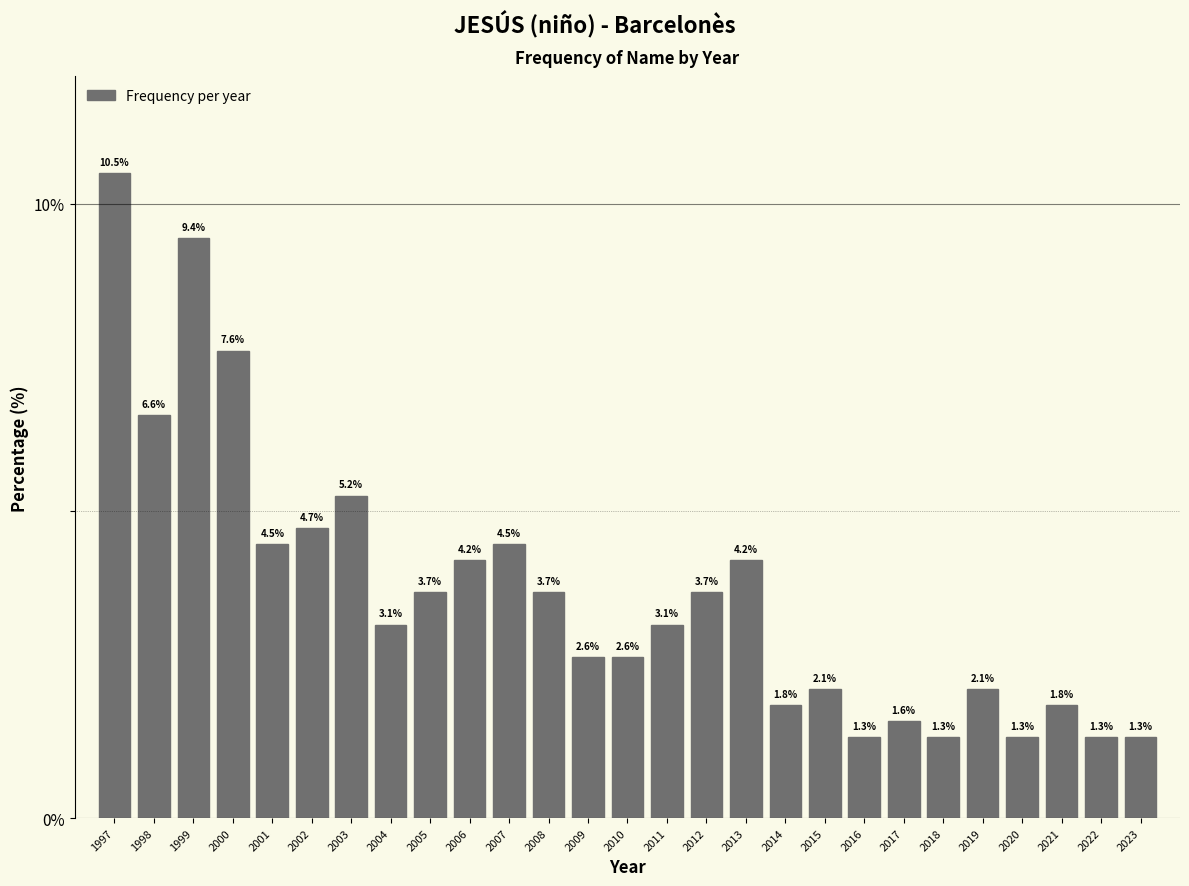

Reading left to right, extract all data points from this chart.

1997=10.5	1998=6.6	1999=9.4	2000=7.6	2001=4.5	2002=4.7	2003=5.2	2004=3.1	2005=3.7	2006=4.2	2007=4.5	2008=3.7	2009=2.6	2010=2.6	2011=3.1	2012=3.7	2013=4.2	2014=1.8	2015=2.1	2016=1.3	2017=1.6	2018=1.3	2019=2.1	2020=1.3	2021=1.8	2022=1.3	2023=1.3